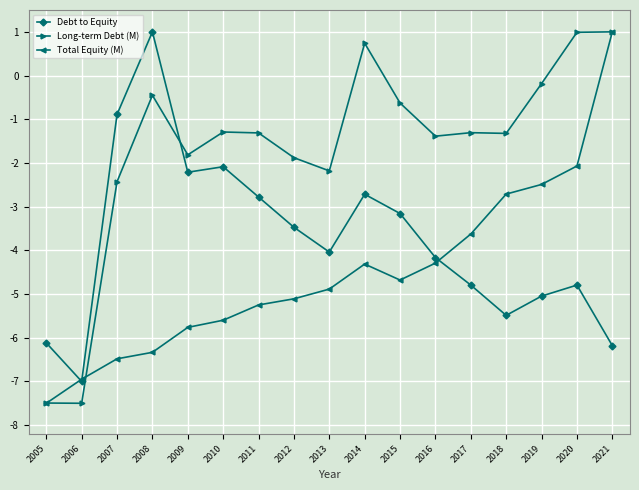

True or false: Debt to Equity has a value of -0.9 at 2007.

True